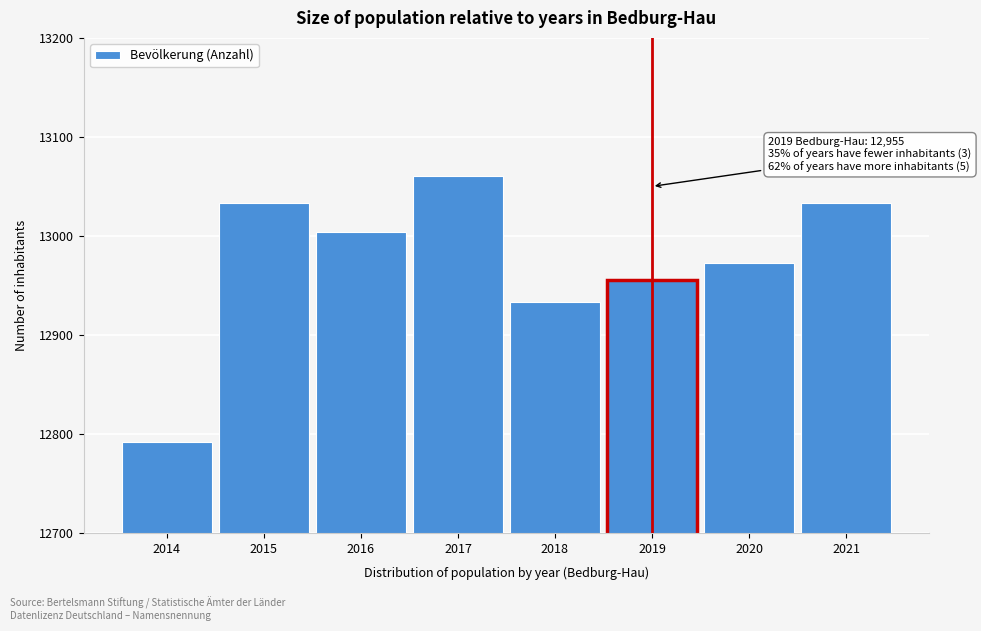

Reading right to left, transcribe all the data shown in this chart.

13033	12973	12955	12933	13060	13004	13033	12792